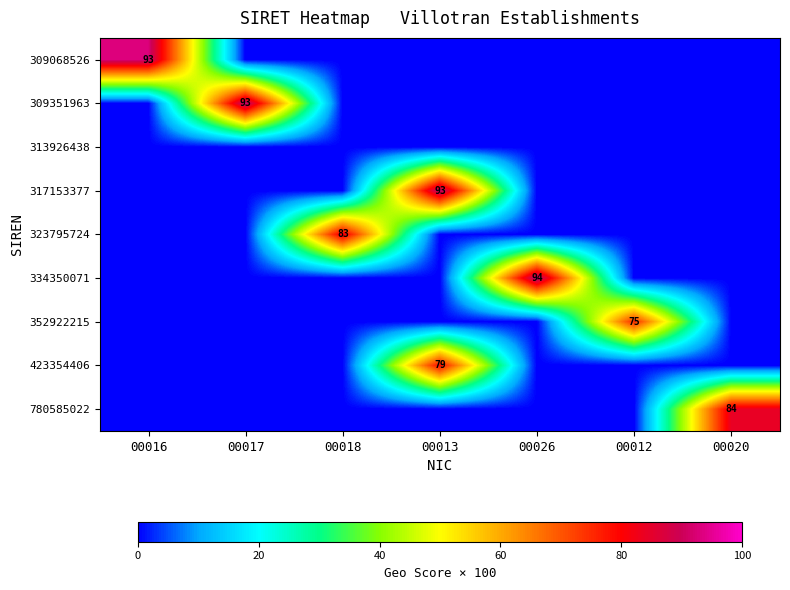

True or false: 317153377 has a value of 93 at 00013.

True